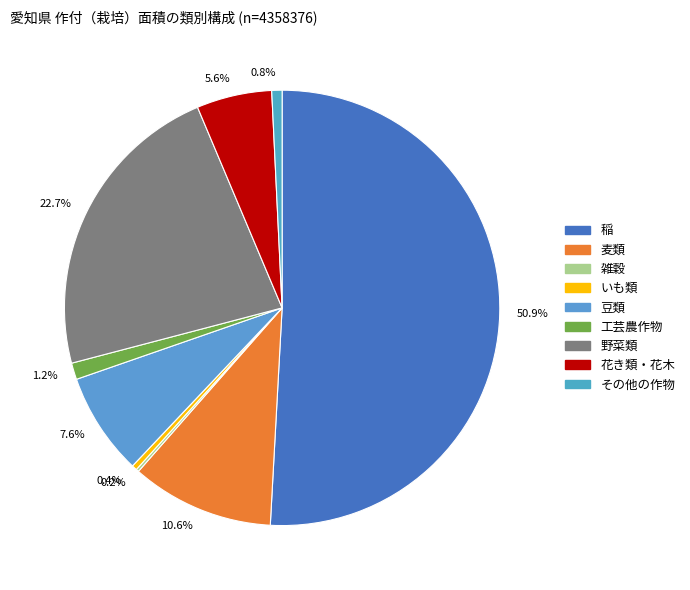

What is the largest slice in the pie chart?

50.9%